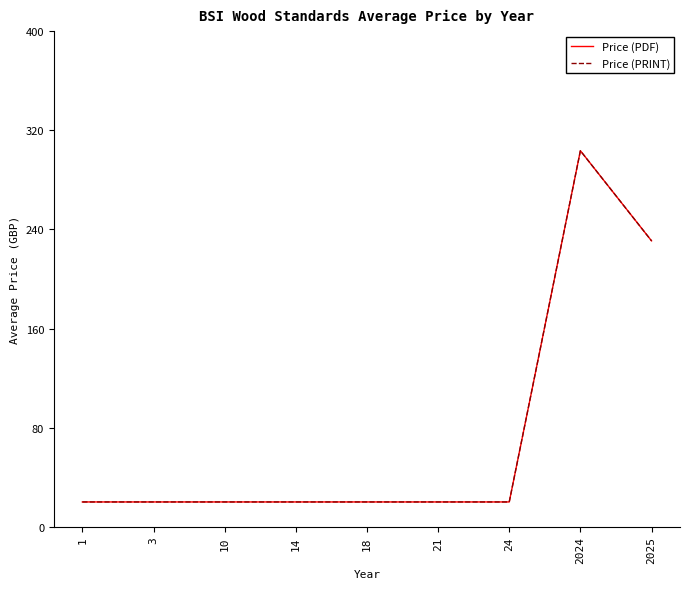

The value of Price (PDF) at 3 is 20.0. True or false?

True